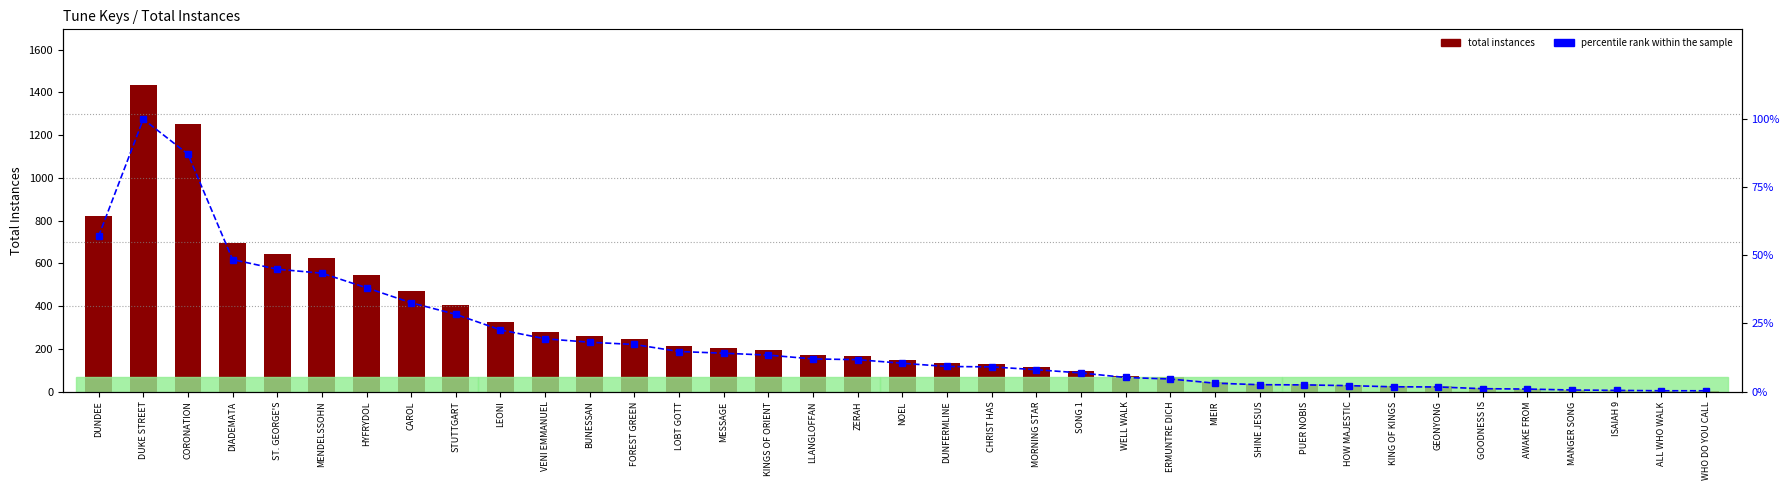

List the labels in order of totalInstances value, smallest first.

ALL WHO WALK, WHO DO YOU CALL, ISAIAH 9, MANGER SONG, AWAKE FROM, GOODNESS IS, GEONYONG, KING OF KINGS, HOW MAJESTIC, PUER NOBIS, SHINE JESUS, MIEIR, ERMUNTRE DICH, WELL WALK, SONG 1, MORNING STAR, CHRIST HAS, DUNFERMLINE, NOEL, ZERAH, LLANGLOFFAN, KINGS OF ORIENT, MESSAGE, LOBT GOTT, FOREST GREEN, BUNESSAN, VENI EMMANUEL, LEONI, STUTTGART, CAROL, HYFRYDOL, MENDELSSOHN, ST. GEORGE'S, DIADEMATA, DUNDEE, CORONATION, DUKE STREET